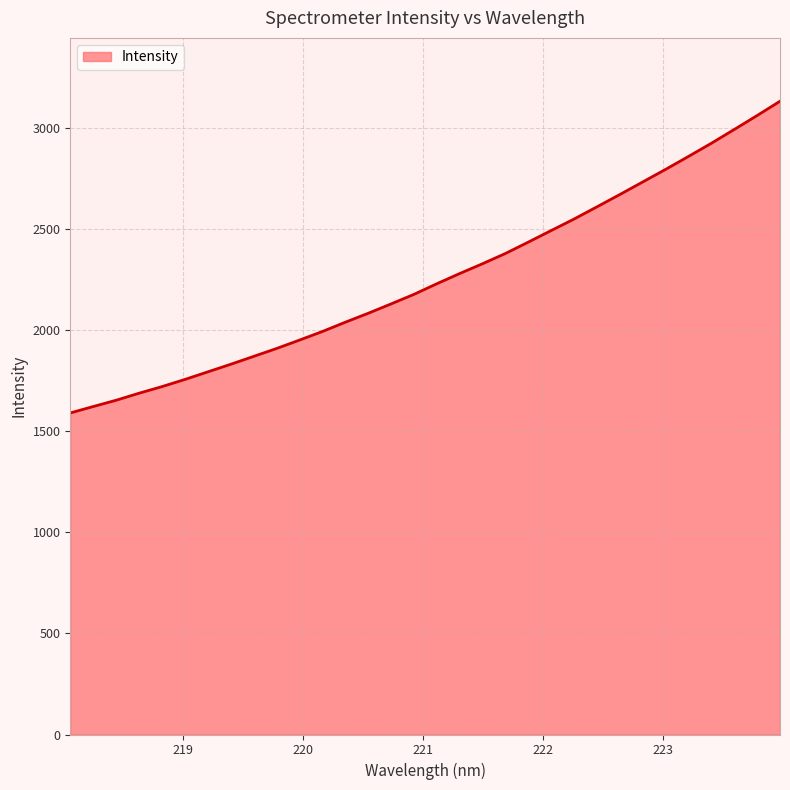

What is the smallest value displayed?

1590.7